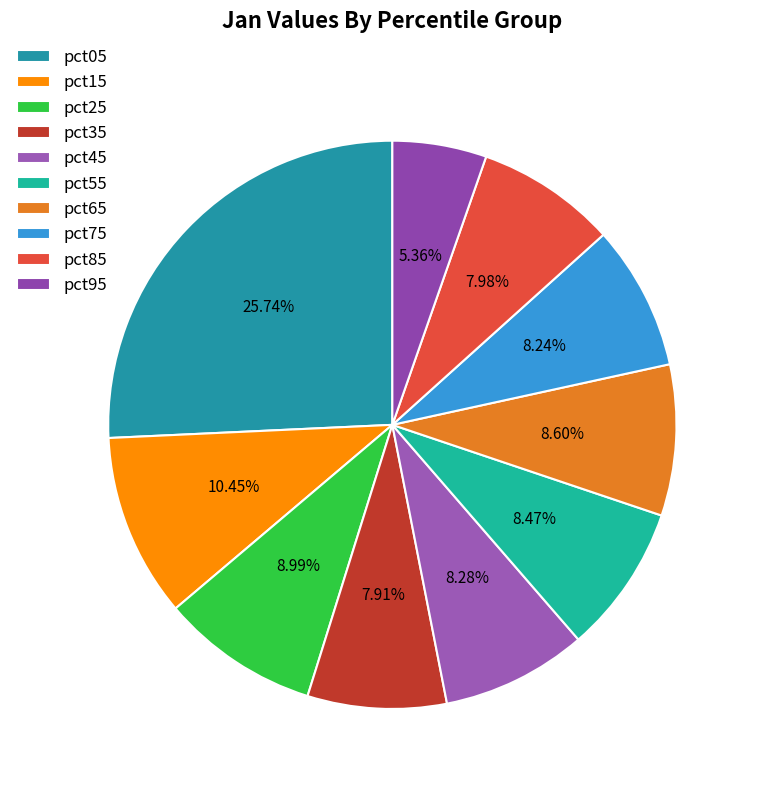

To the nearest percent, what is the average slice percentage?

10%